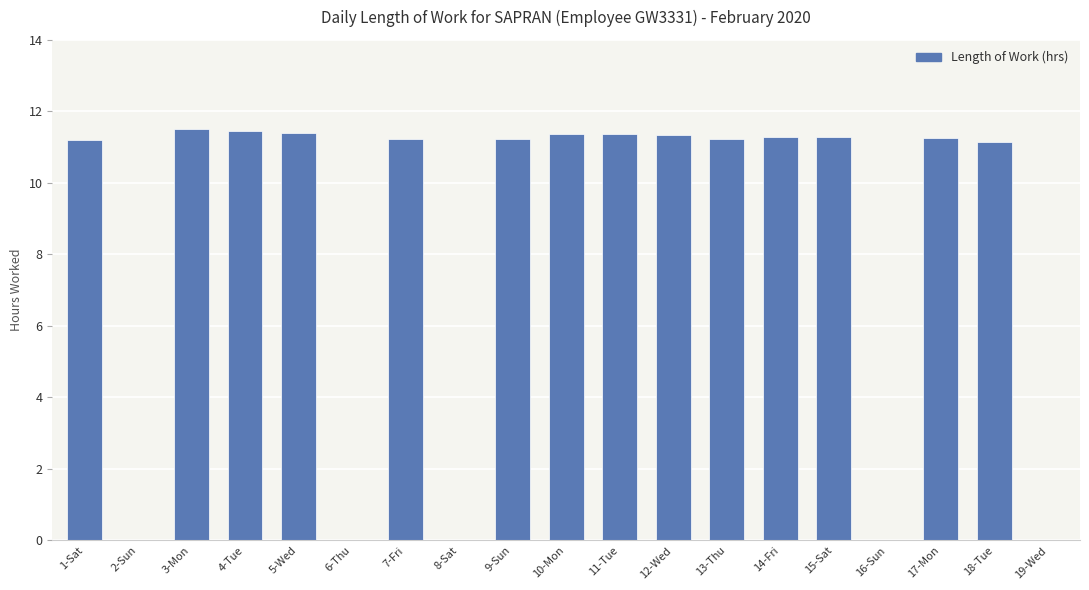

How many series are shown in this chart?

1